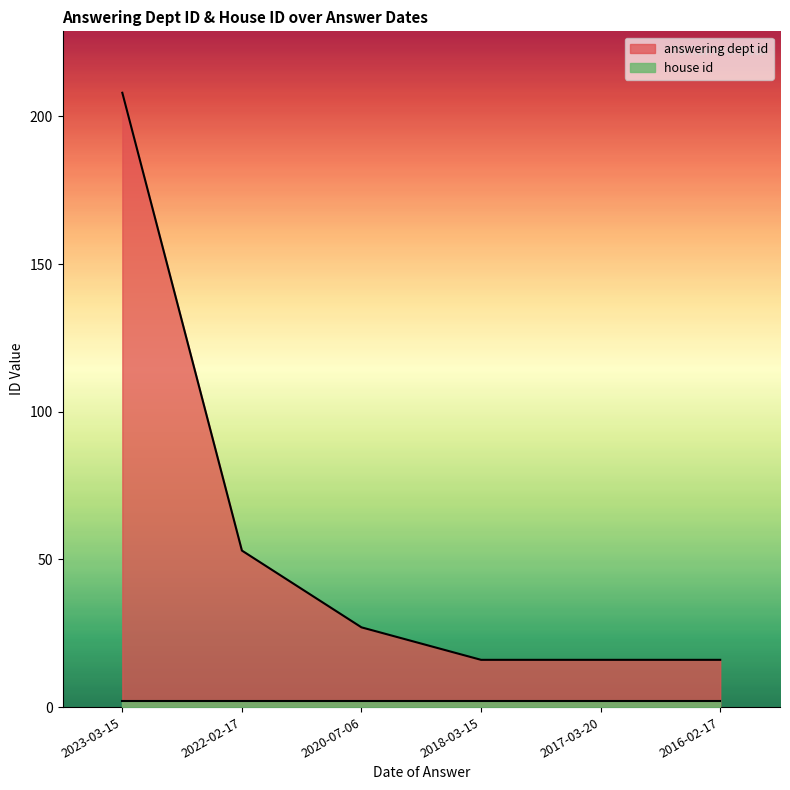

How many lines are shown in the chart?

2